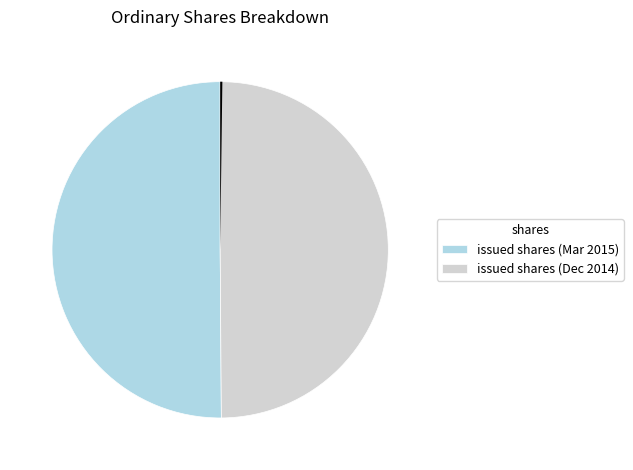

Is it true that Investments, fair value is 7% of the pie?

False